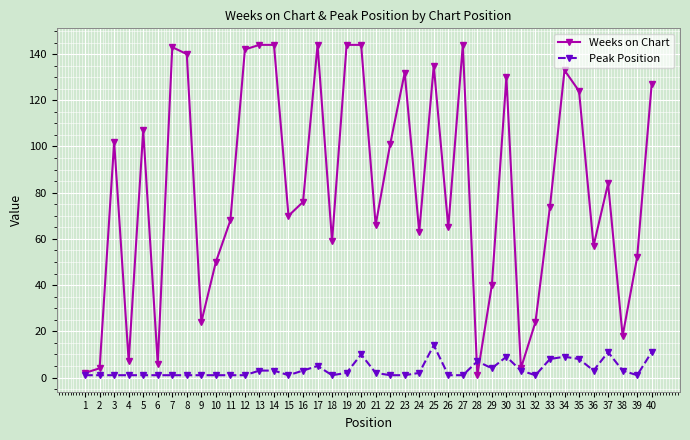

Is the value of Weeks on Chart at 18 greater than the value of Peak Position at 7?

Yes